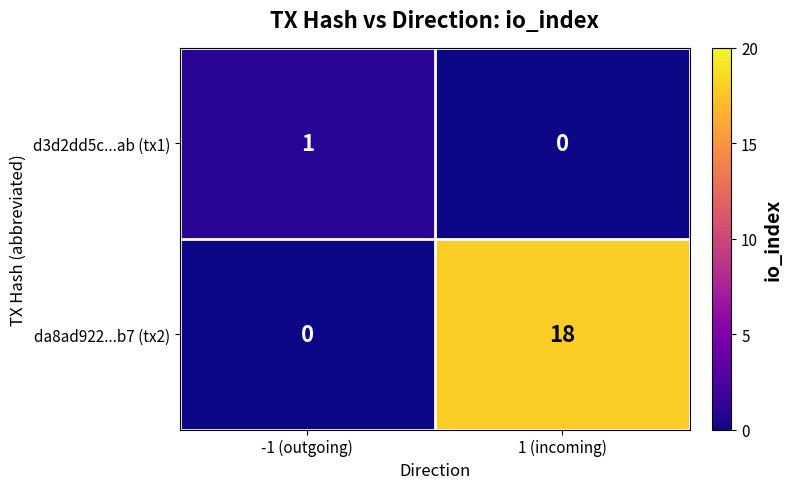

The d3d2dd5c...ab (tx1) series shows 1 at -1 (outgoing). True or false?

True